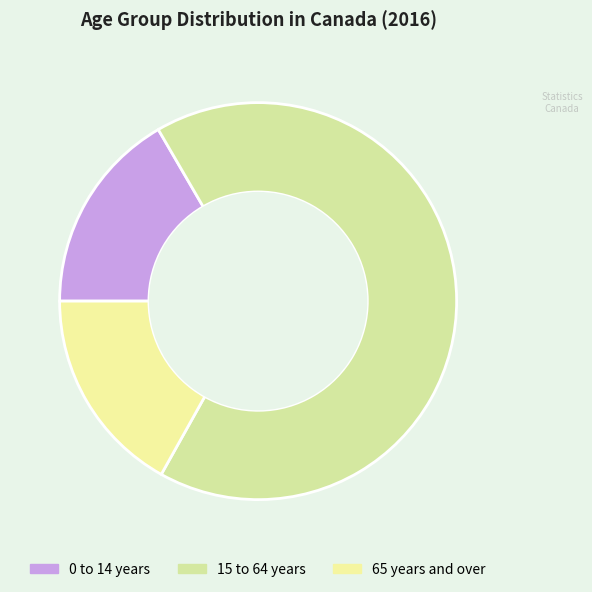

How many segments does this pie chart have?

3